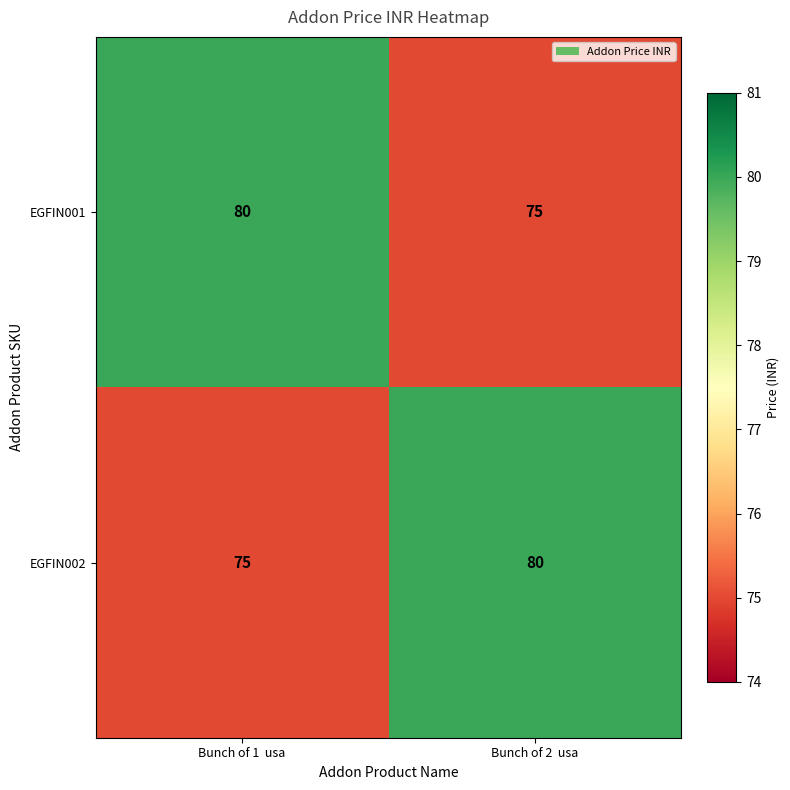

What is the smallest value displayed?

75